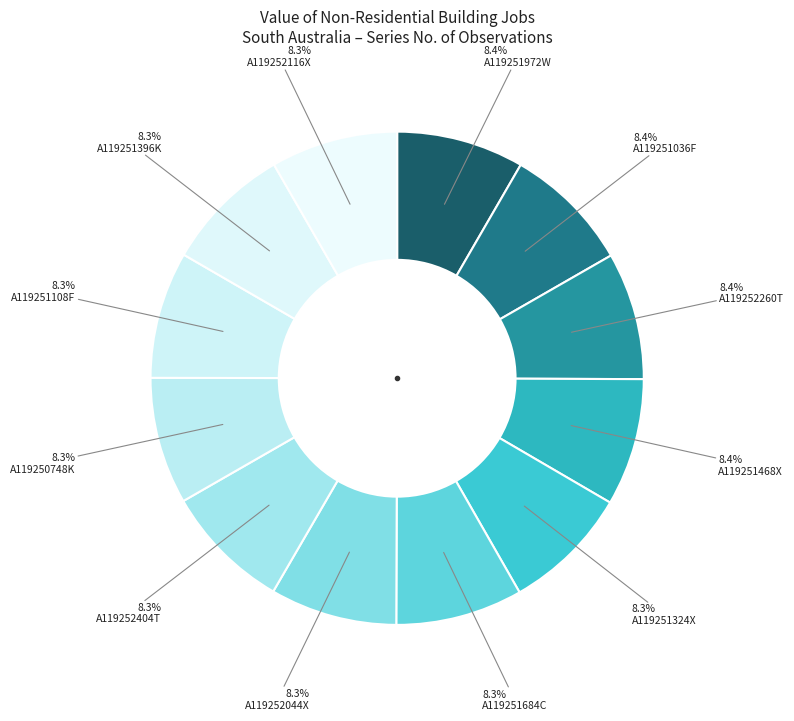

Count the number of slices in the pie.

12